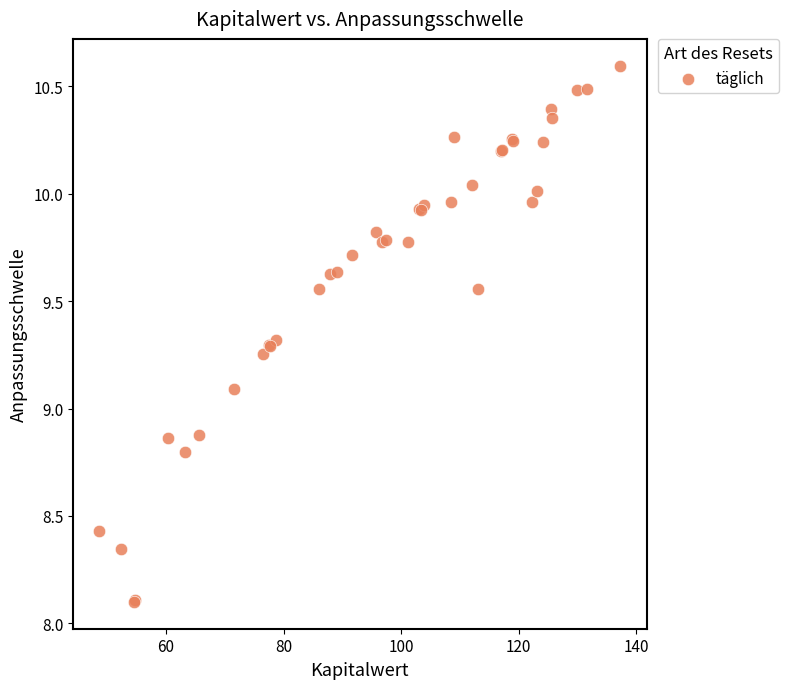

What Y value in the scatter plot is closest to 9?

9.1